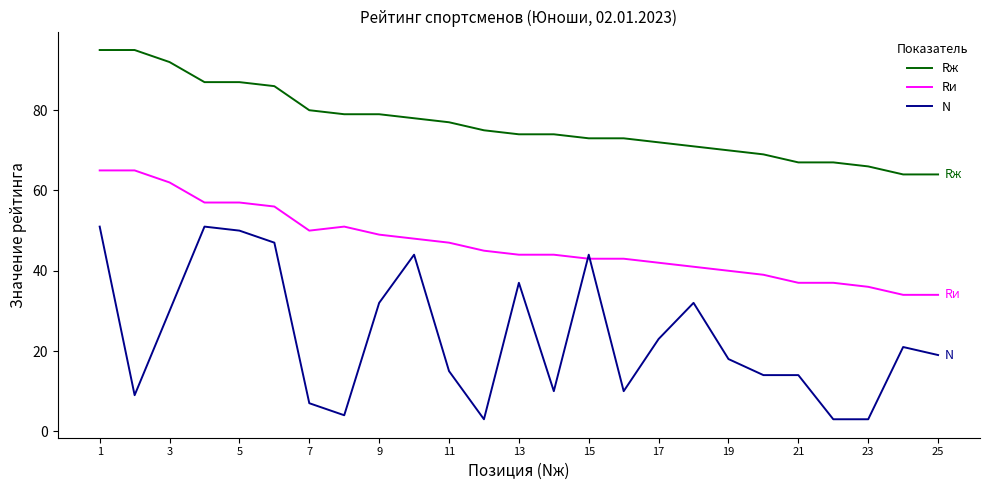

What is the difference between the maximum and second lowest values in the N series?

48